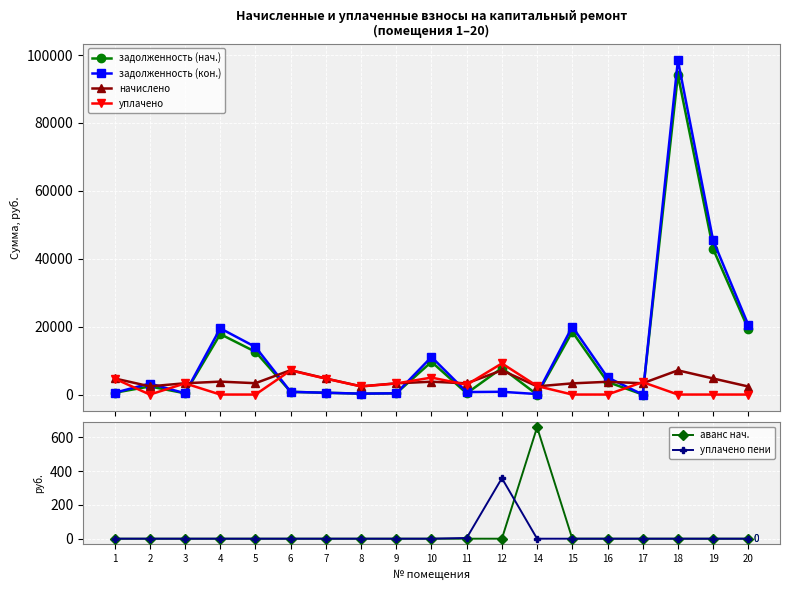

What is the value of the задолженность (кон.) point at the 4th from the left?

19499.6